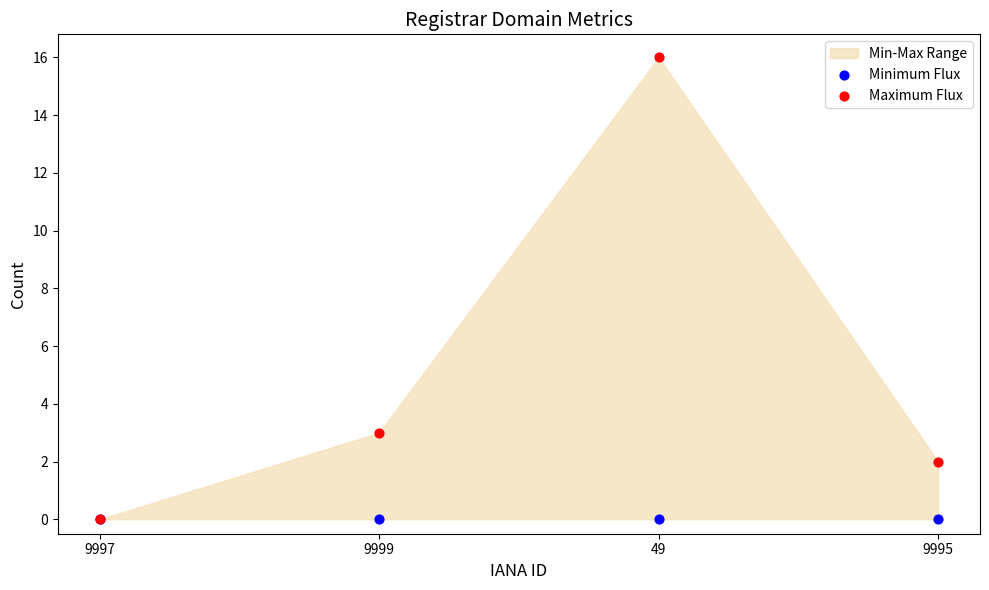

Across all series, what Y value is closest to 8?

3